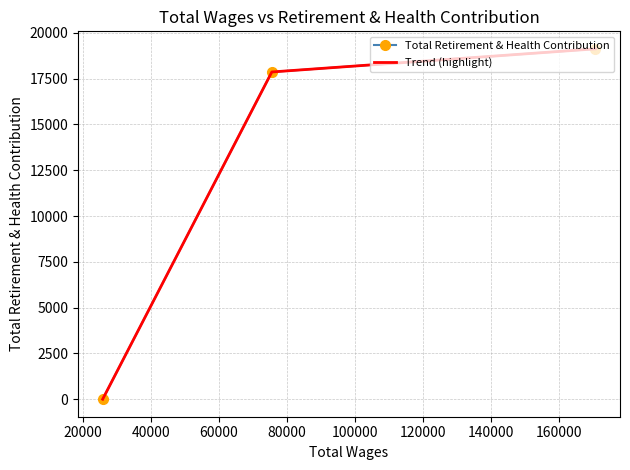

Is this an area chart (filled region under the line)?

No